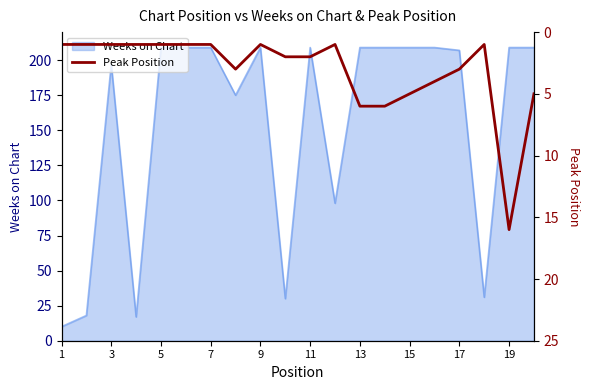

True or false: Weeks on Chart has a value of 296 at 13.

False